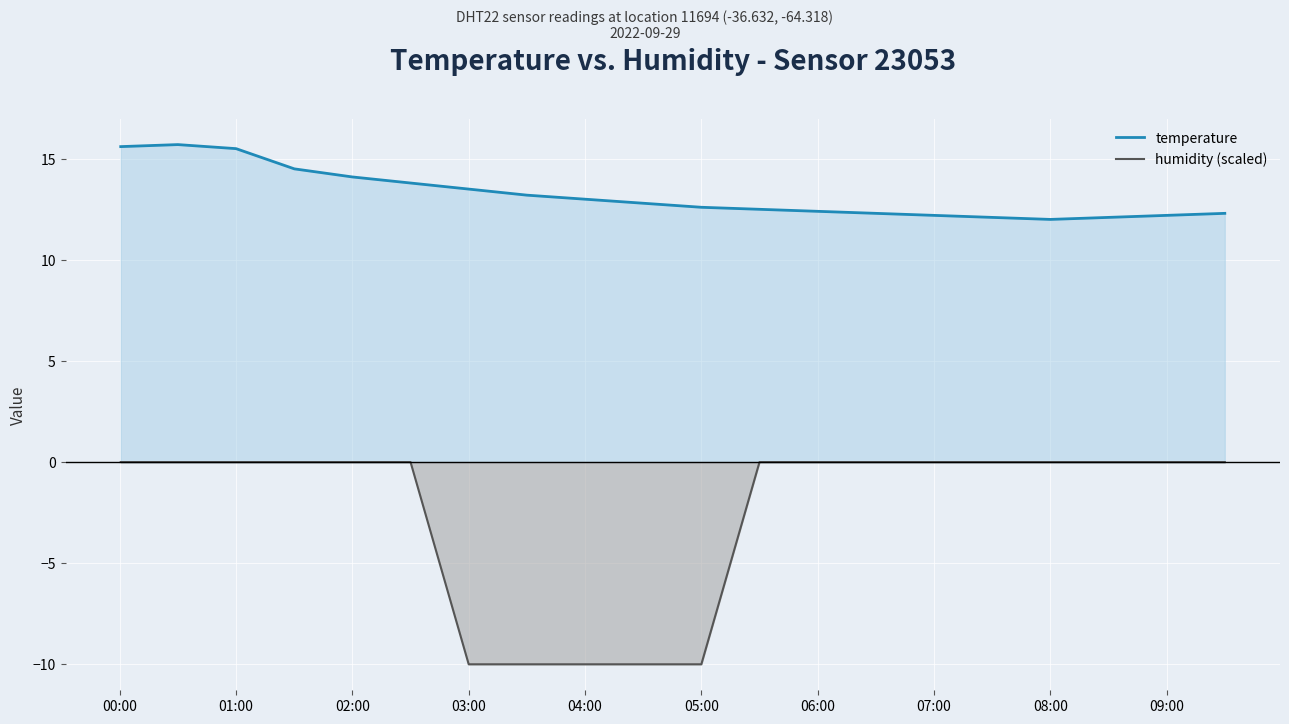

What is the difference between the highest and lowest values at 05:00?

22.6